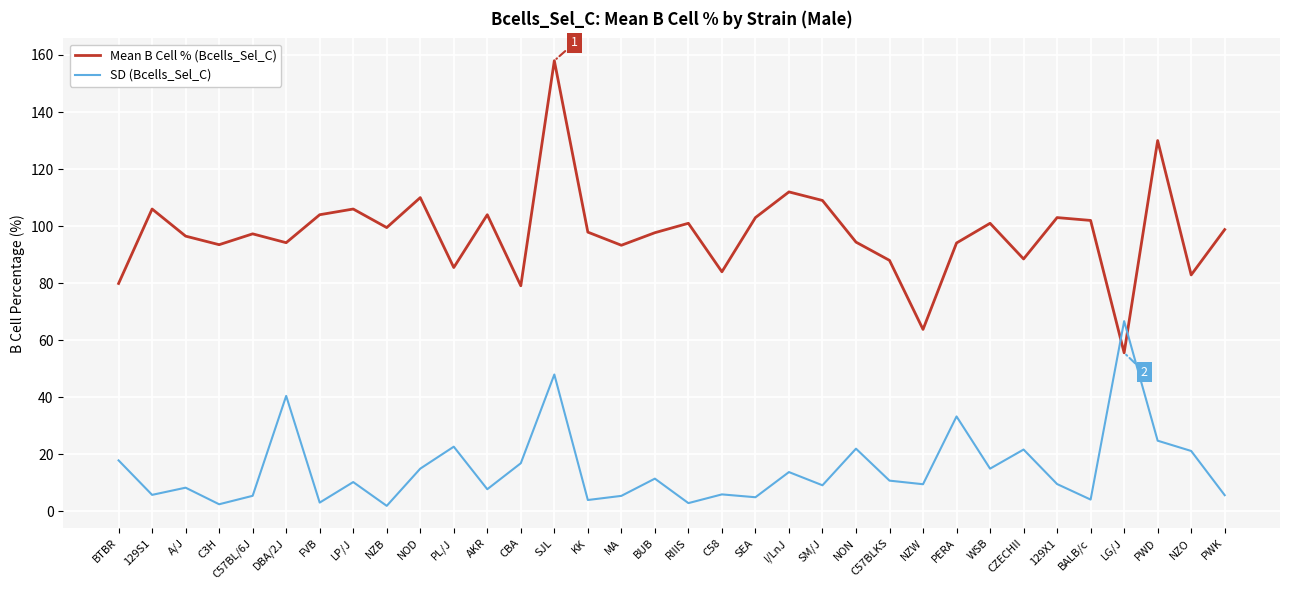

What is the maximum value for Mean B Cell % (Bcells_Sel_C)?

158.0